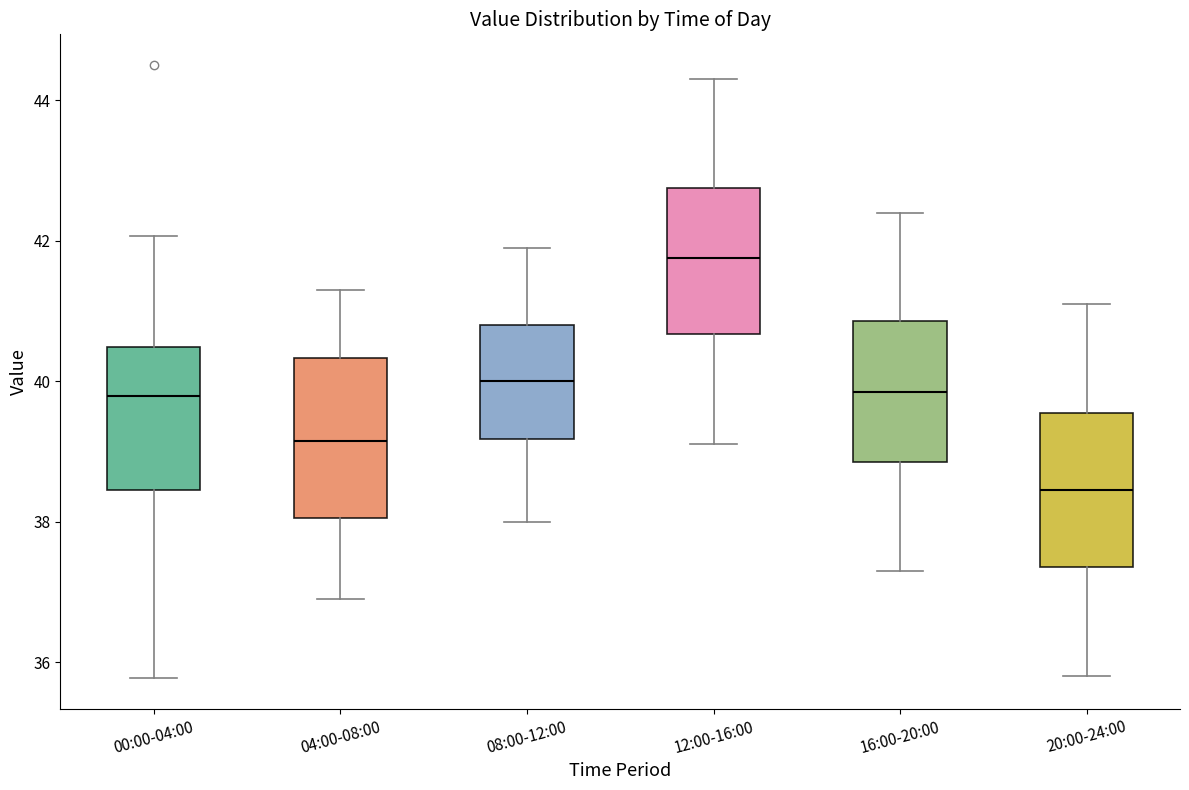

Reading left to right, transcribe this box plot: for each box, give where its median line is, the range the box spans, and where its two whiskers end, as read against the y-axis. The values are not printed on the chart, so give them approximately, as read against the axis.

00:00-04:00: median 39.8, box 38.4 to 40.4, whiskers 35.8 to 42.0
04:00-08:00: median 39.2, box 38.0 to 40.4, whiskers 37.0 to 41.4
08:00-12:00: median 40.0, box 39.2 to 40.8, whiskers 38.0 to 42.0
12:00-16:00: median 41.8, box 40.6 to 42.8, whiskers 39.2 to 44.4
16:00-20:00: median 39.8, box 38.8 to 40.8, whiskers 37.4 to 42.4
20:00-24:00: median 38.4, box 37.4 to 39.6, whiskers 35.8 to 41.2